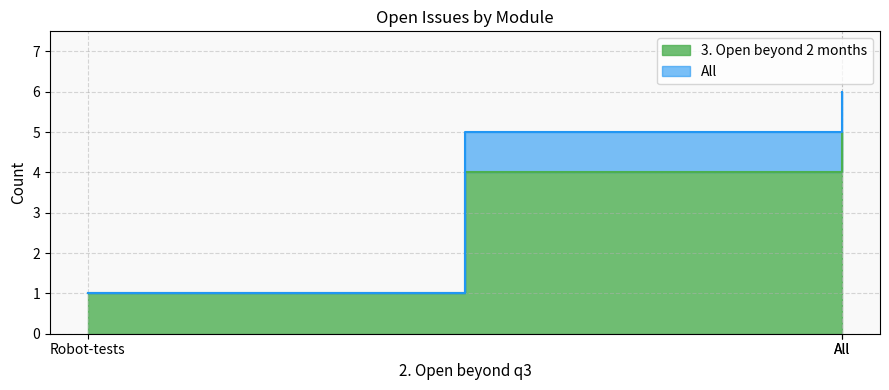

What is the maximum value for All?

6